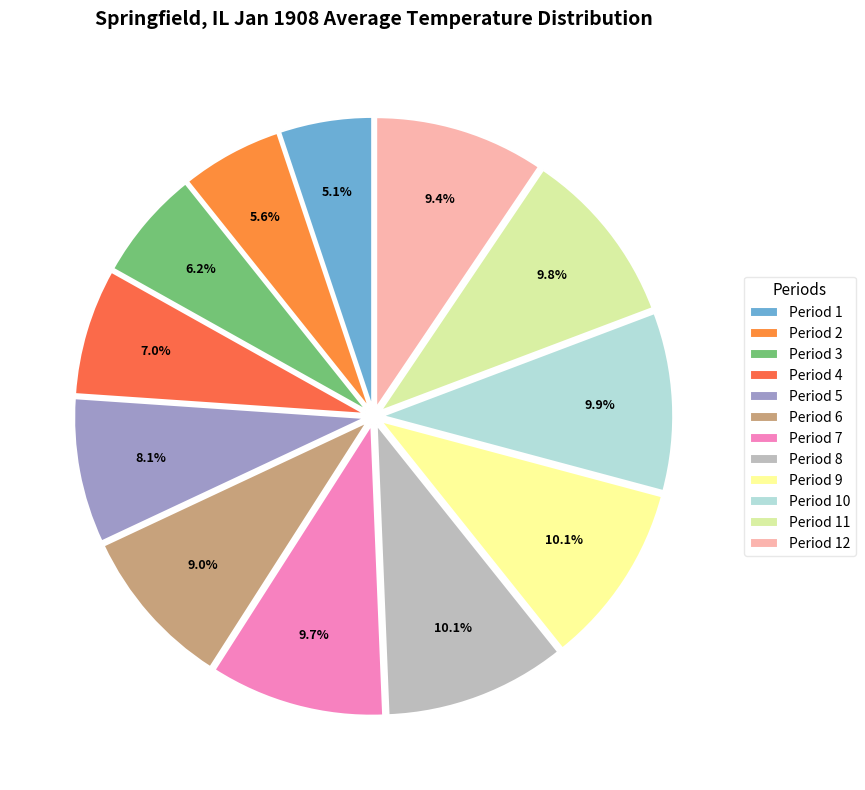

How many segments does this pie chart have?

12